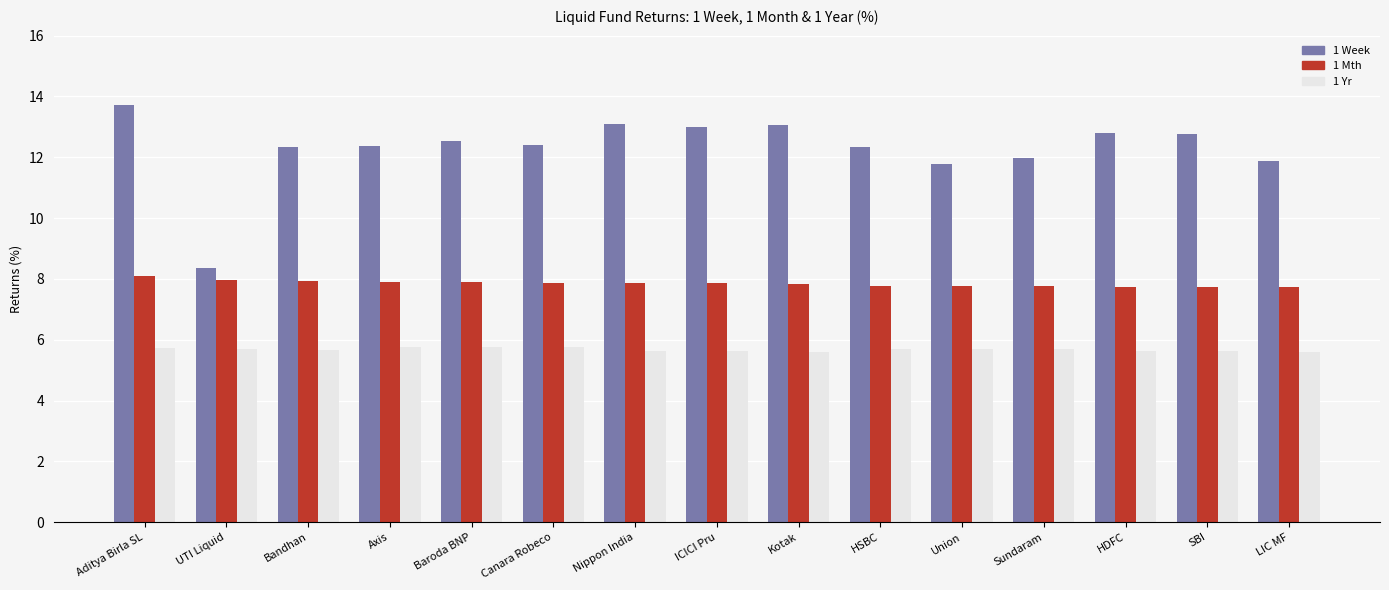

List the series in order of their overall mean, highest first.

1 Week, 1 Mth, 1 Yr